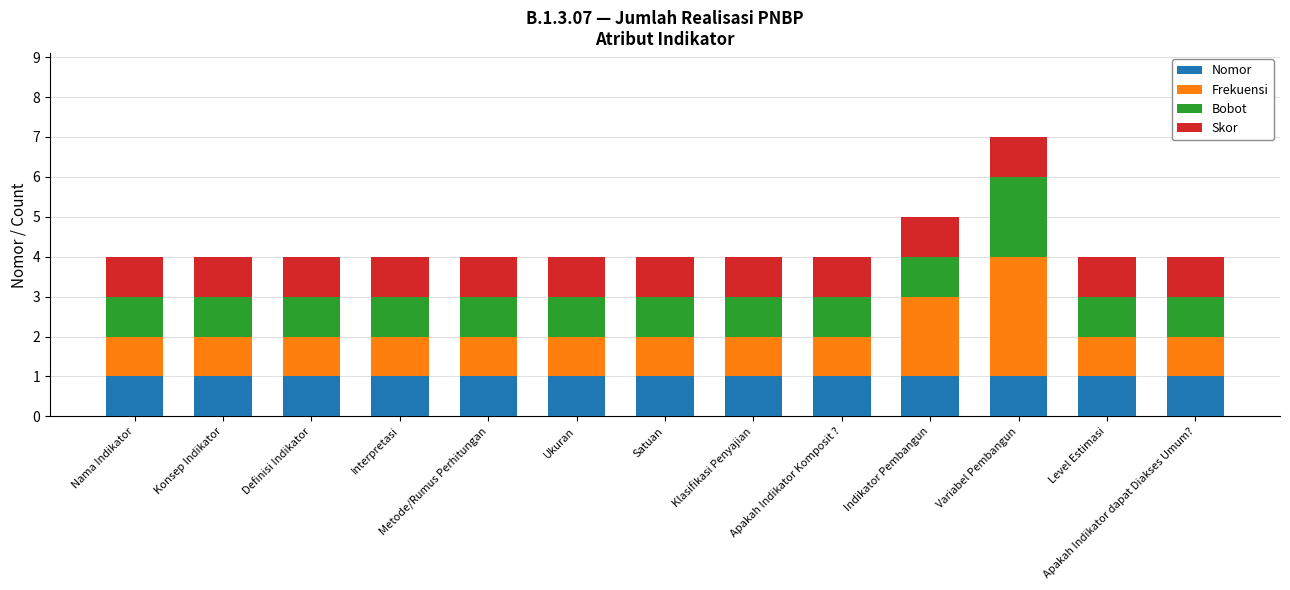

Is it true that Nomor equals 0 at Variabel Pembangun?

False